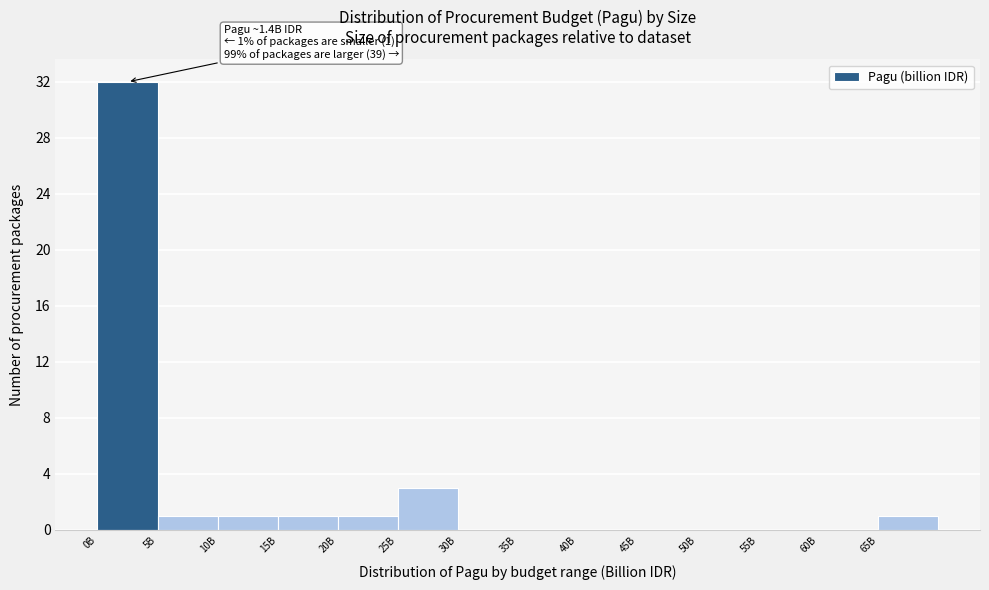

Reading left to right, list all the values displayed in this chart.

0B=32	5B=1	10B=1	15B=1	20B=1	25B=3	30B=0	35B=0	40B=0	45B=0	50B=0	55B=0	60B=0	65B=1